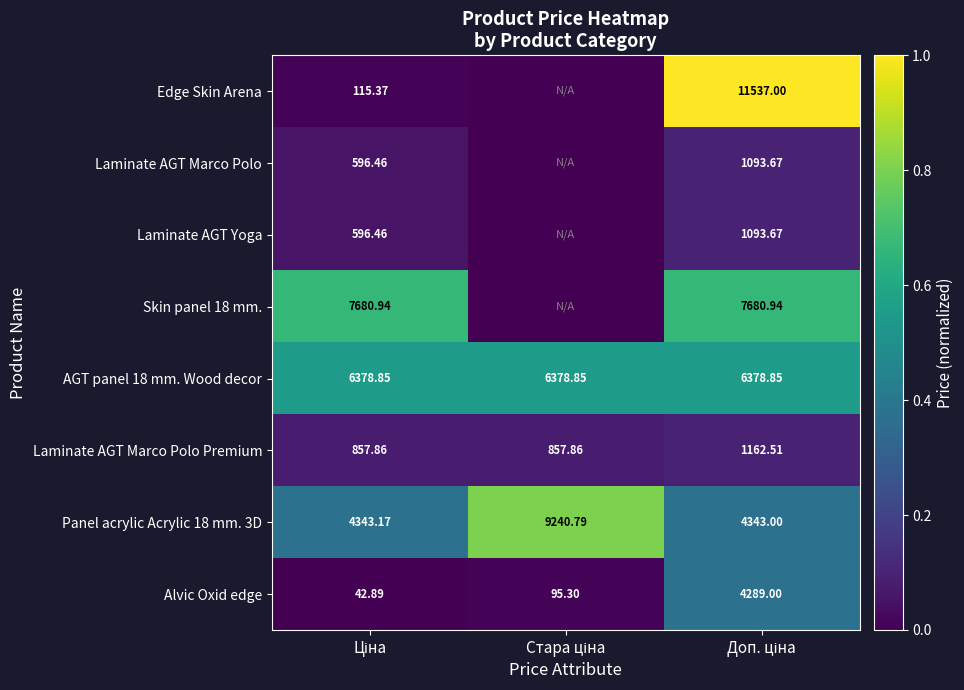

How many data points does each series have?

3